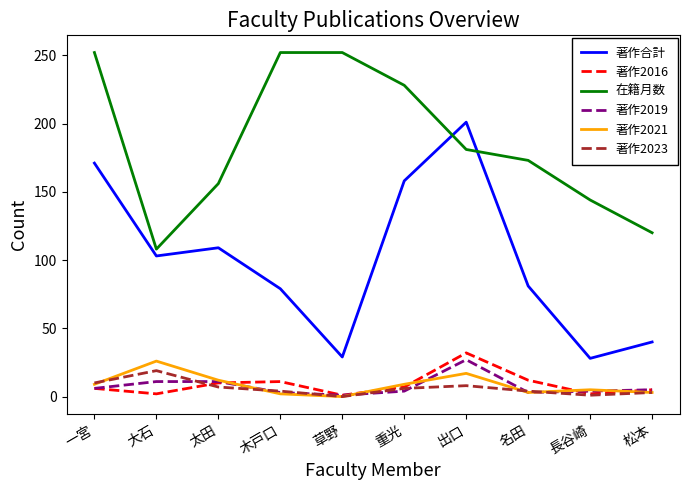

Is the value of 在籍月数 at 重光 greater than the value of 著作2019 at 松本?

Yes